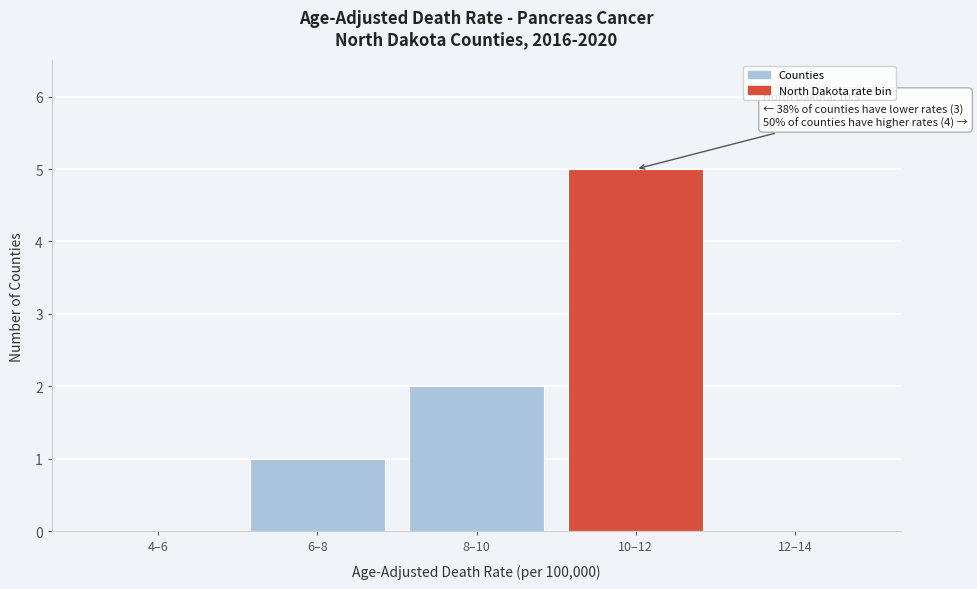

Reading left to right, list all the values displayed in this chart.

4–6=0	6–8=1	8–10=2	10–12=5	12–14=0